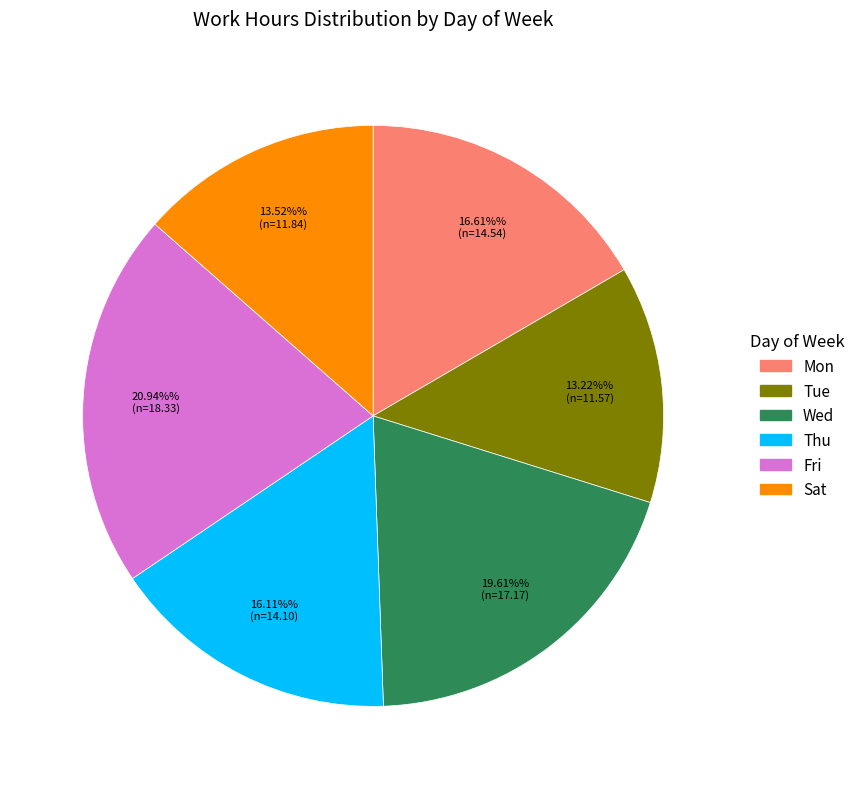

To the nearest percent, what is the difference between the largest and smallest slice percentages?

8%